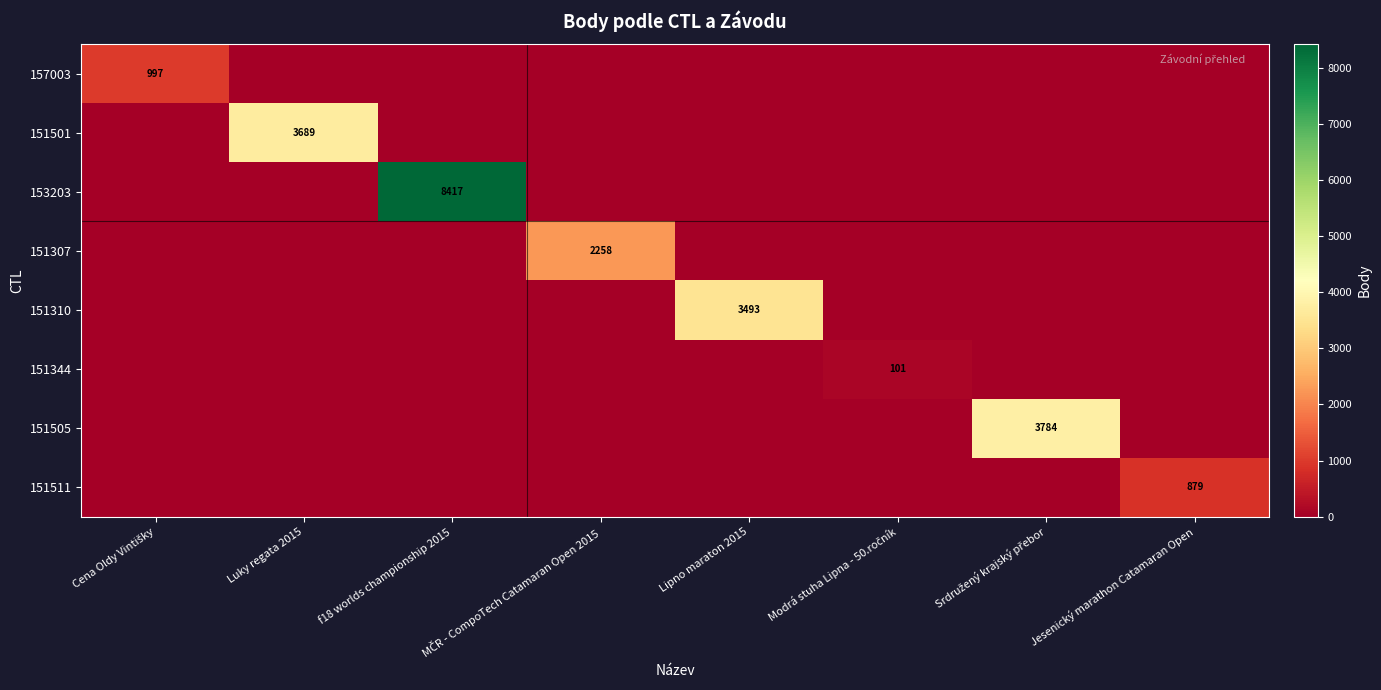

The 151501 series shows 3689 at Luky regata 2015. True or false?

True